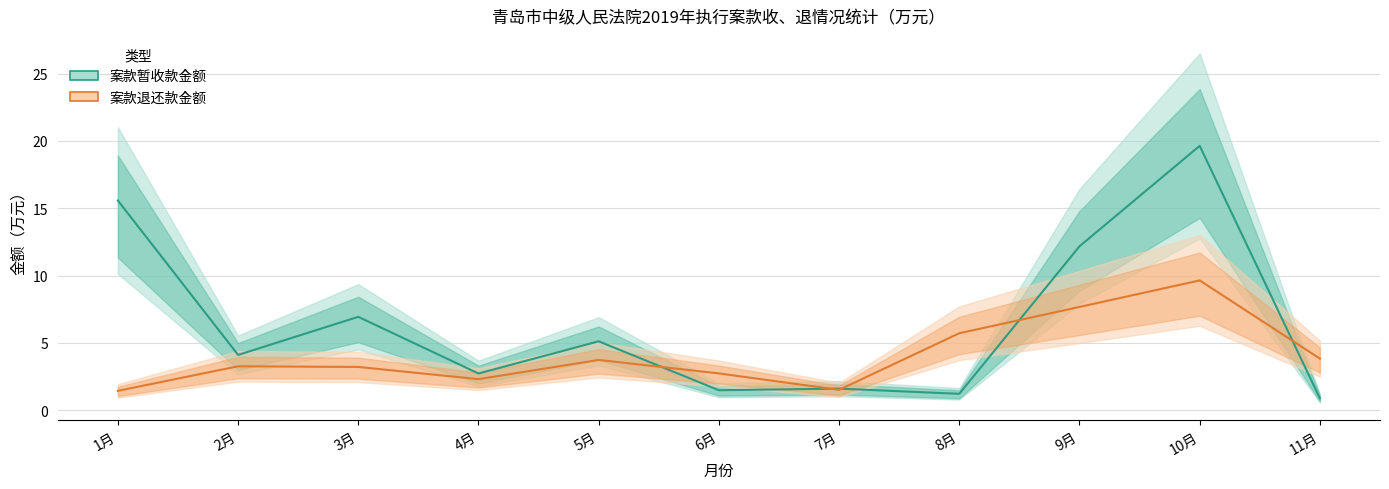

What is the value of the 案款退还款金额 point at the 2nd from the left?

3.3